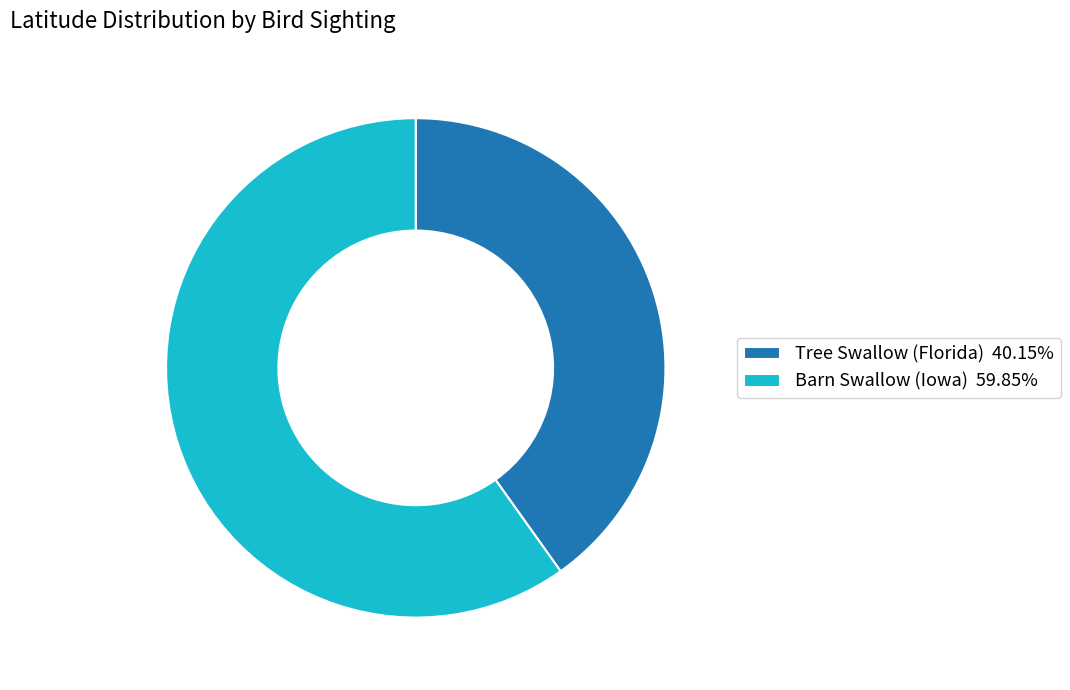

Do Tree Swallow (Florida) and Barn Swallow (Iowa) together represent more than half of the pie?

Yes